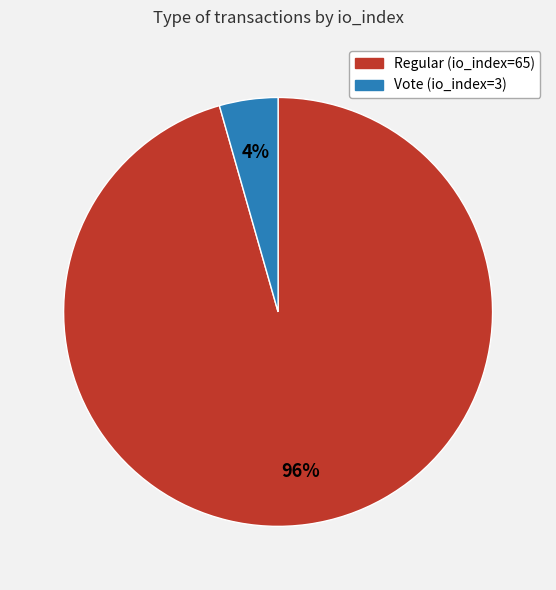

To the nearest percent, what portion does Regular (io_index=65) represent?

96%